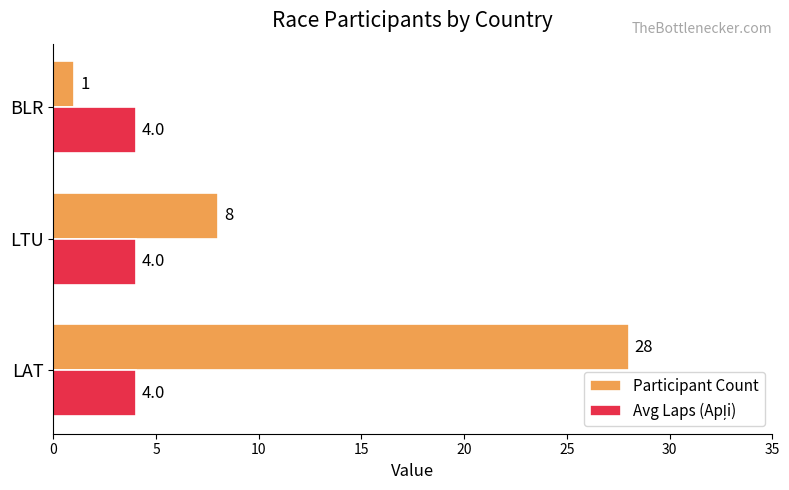

Between LTU and BLR, which series saw the biggest shift?

Participant Count